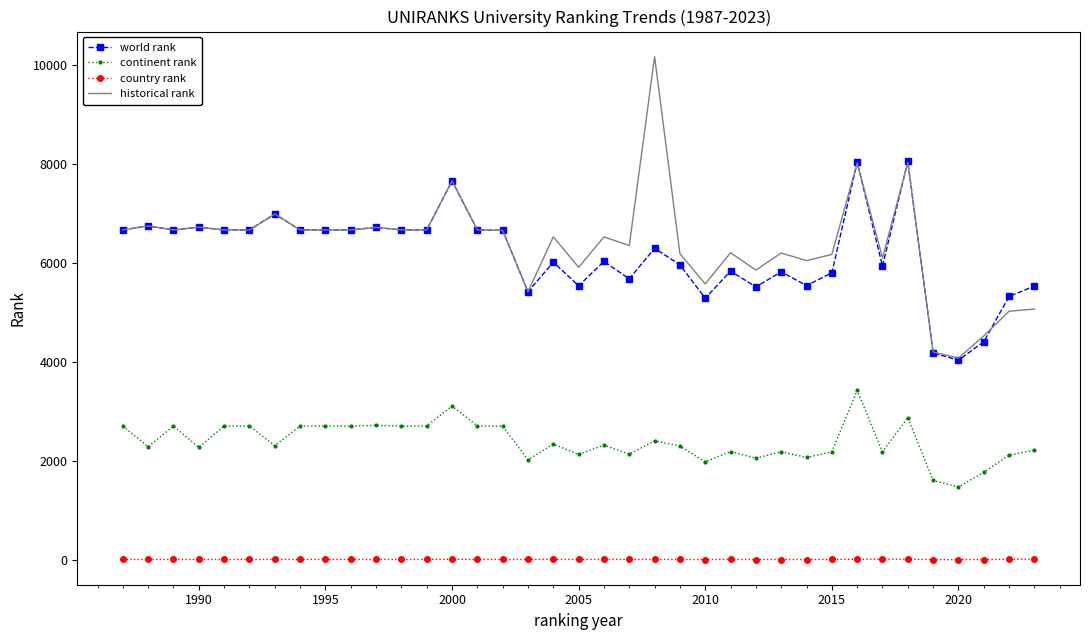

Which series has the widest spread of values?

historical rank